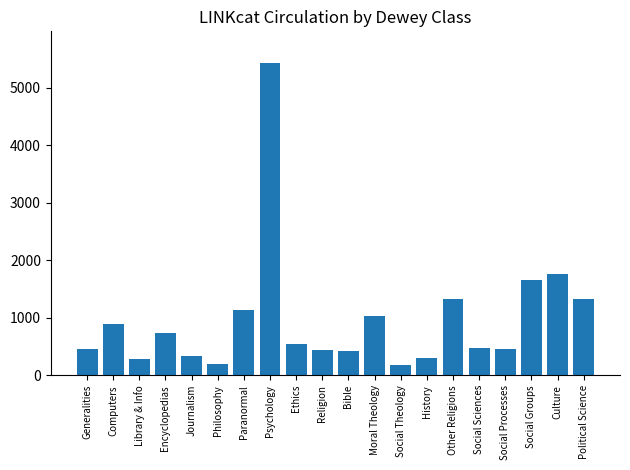

Count the number of data series in this chart.

1